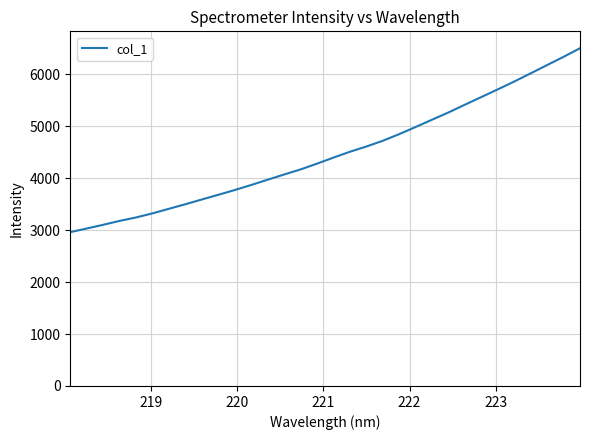

What is the minimum value shown in the chart?

2960.0